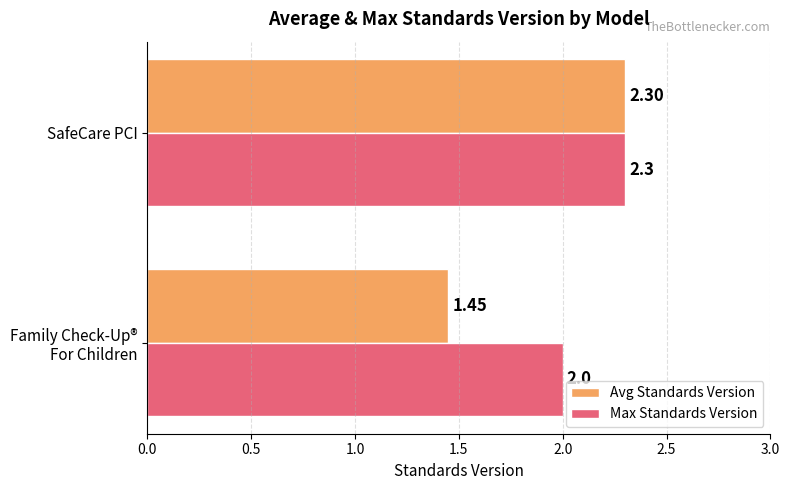

Which series has the largest total across all categories?

Max Standards Version